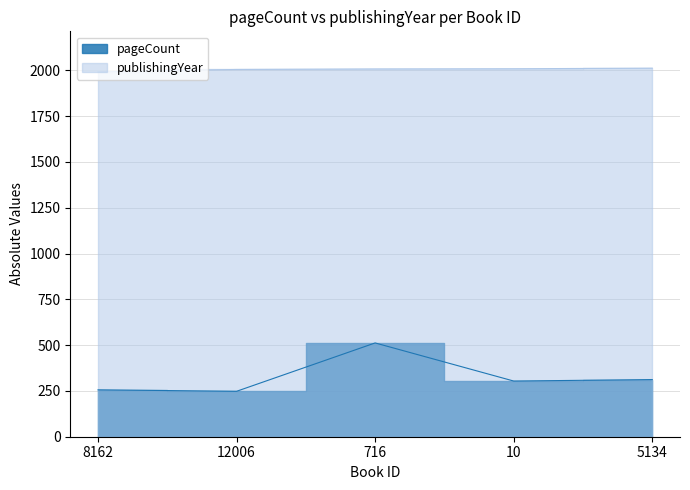

Reading right to left, extract all data points from this chart.

pageCount: 5134=312	10=304	716=512	12006=248	8162=256
publishingYear: 5134=2012	10=2009	716=2008	12006=2005	8162=1992